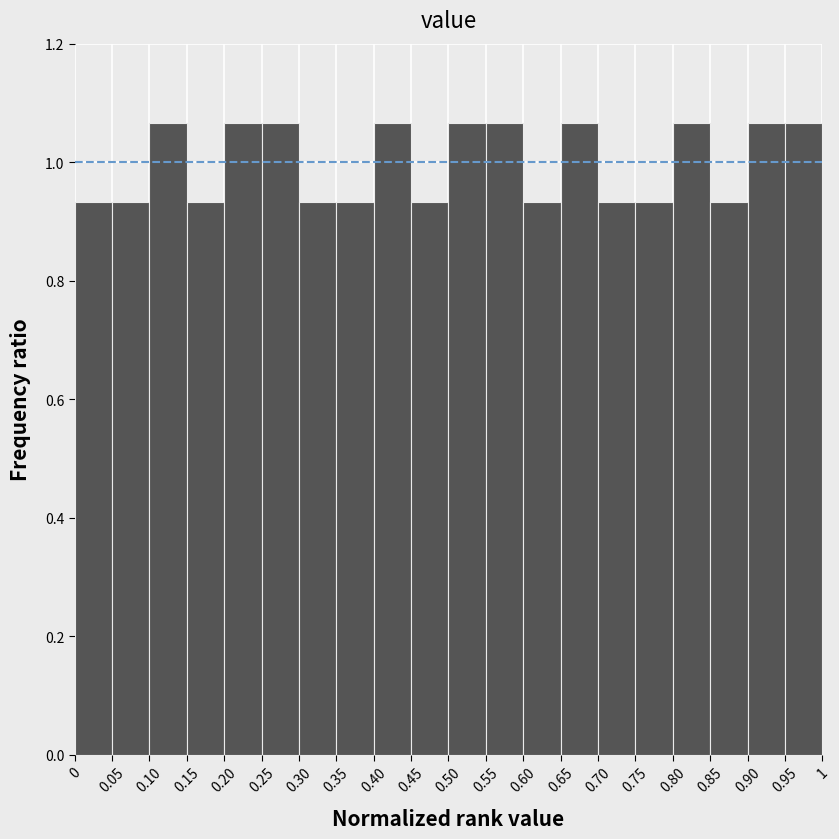

Reading left to right, list every bar in this chart as the range it spans on the x-axis followed by its height. The values are not printed on the chart, so give them approximately, as read against the axis.

0 to 0.05: 0.94
0.05 to 0.10: 0.94
0.10 to 0.15: 1.06
0.15 to 0.20: 0.94
0.20 to 0.25: 1.06
0.25 to 0.30: 1.06
0.30 to 0.35: 0.94
0.35 to 0.40: 0.94
0.40 to 0.45: 1.06
0.45 to 0.50: 0.94
0.50 to 0.55: 1.06
0.55 to 0.60: 1.06
0.60 to 0.65: 0.94
0.65 to 0.70: 1.06
0.70 to 0.75: 0.94
0.75 to 0.80: 0.94
0.80 to 0.85: 1.06
0.85 to 0.90: 0.94
0.90 to 0.95: 1.06
0.95 to 1: 1.06